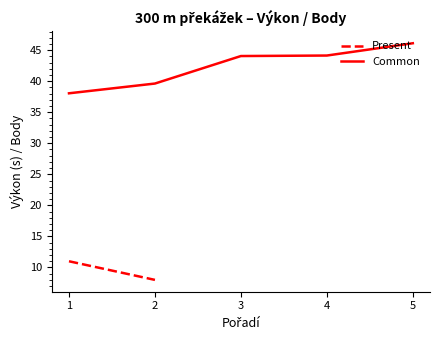

How many lines are shown in the chart?

2